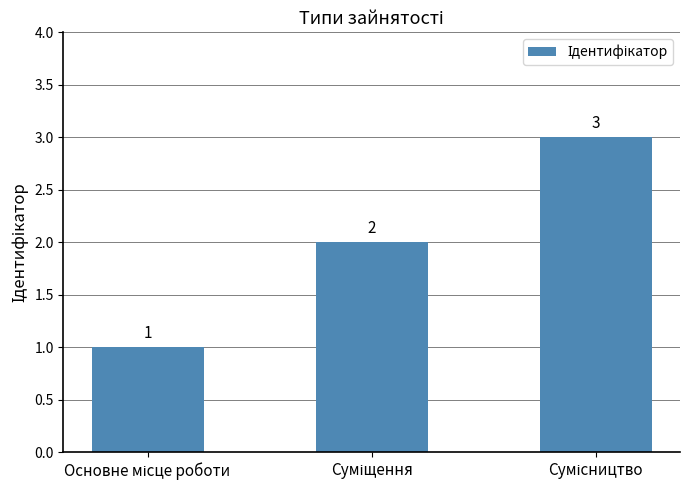

What is the maximum value shown in the chart?

3